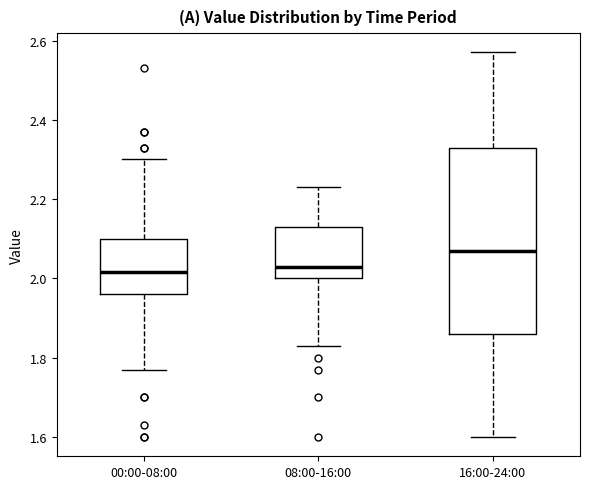

Where is the upper edge of the box for 08:00-16:00 on the y-axis? The values are not printed on the chart, so give them approximately, as read against the axis.

2.14